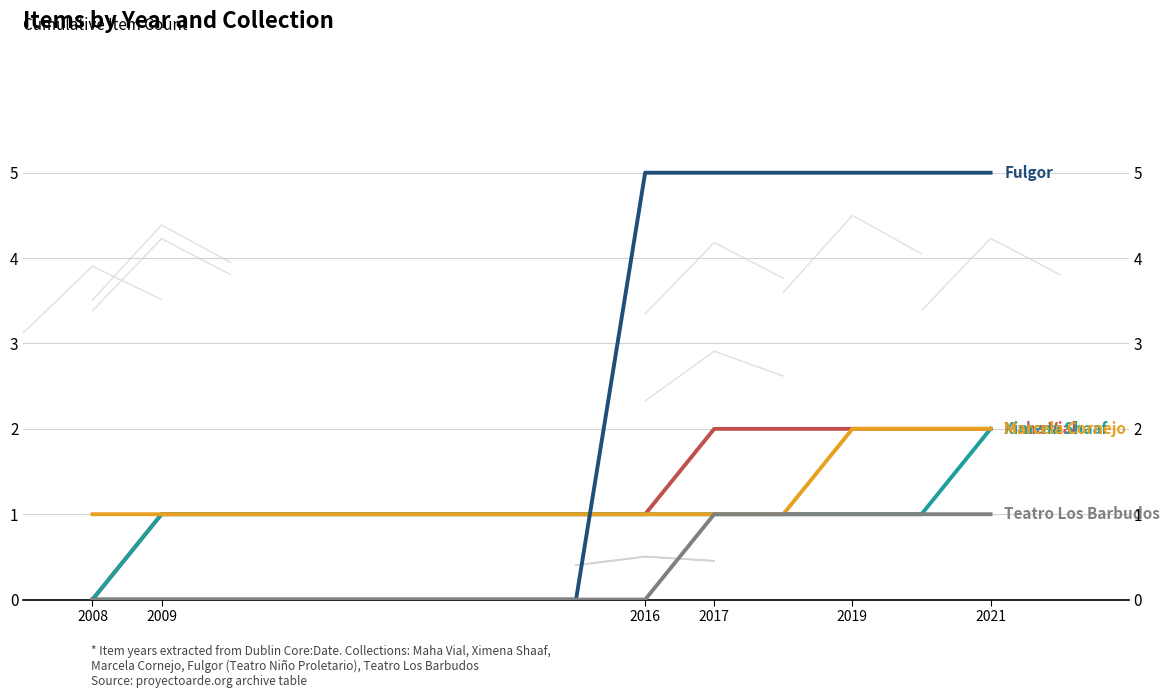

How many categories are shown in the chart?

14